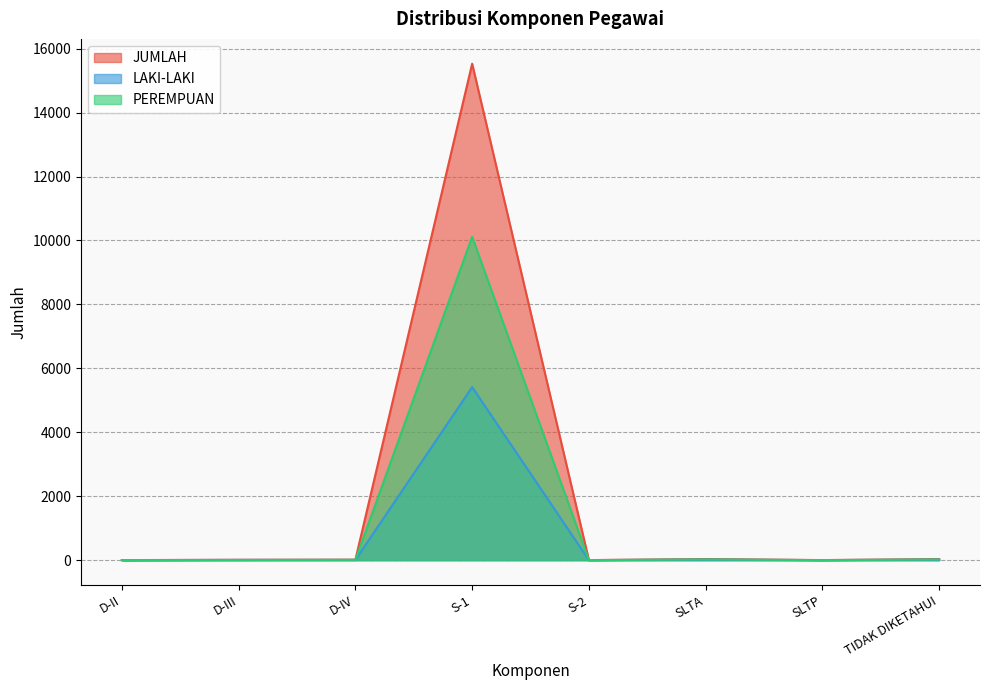

True or false: JUMLAH and LAKI-LAKI intersect in this chart.

False